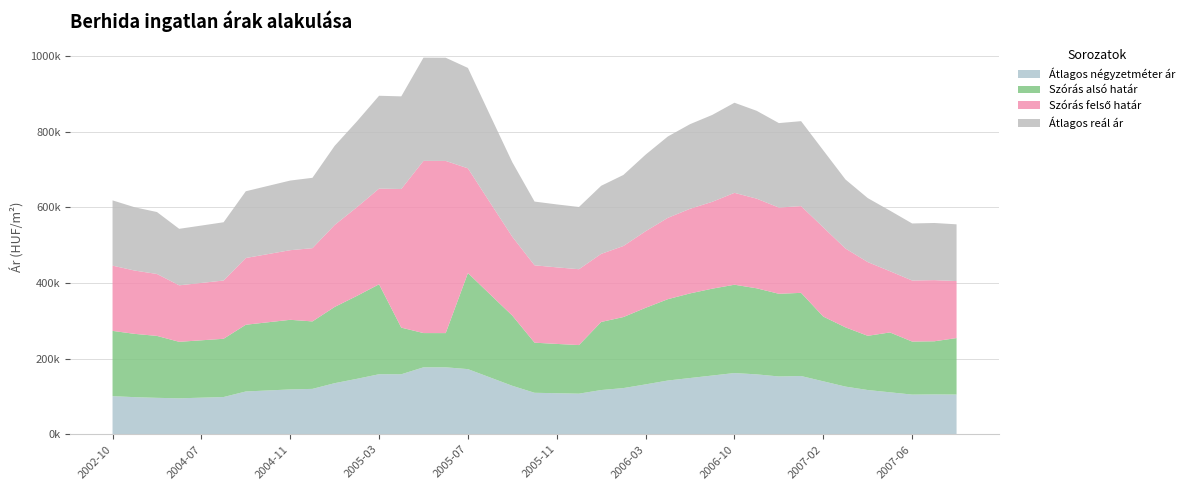

Reading right to left, transcribe all the data shown in this chart.

Átlagos négyzetméter ár: 105097	105411	104949	110990	117032	126024	140025	154027	152868	158393	161905	155312	148720	142128	131897	122142	116978	107425	108578	109732	128146	150200	172254	177046	177046	158655	158757	146582	135143	120039	118582	115885	113188	98520	96816	95113	96382	98158	100822
Szórás alsó határ: 149226	140427	140155	158203	143250	156597	171061	219783	218461	227446	233383	229544	223611	214941	202373	187731	179919	128409	130289	132406	185475	219520	253890	90386	90481	123254	237676	219103	201411	178310	183985	180180	176358	153938	151596	149299	163657	167250	172454
Szórás felső határ: 150616	161577	161305	161857	194894	208241	235775	229209	227887	236872	242809	229544	223611	214941	202373	187731	179919	200443	202323	204440	208307	242352	276722	454988	455083	366320	252896	234323	216631	193530	183985	180180	176358	153938	151596	149299	163657	167250	172454
Átlagos reál ár: 149921	151002	150730	160030	169072	182419	203418	224496	223174	232159	238096	229544	223611	214941	202373	187731	179919	164426	166306	168423	196891	230936	265306	272687	272782	244787	245286	226713	209021	185920	183985	180180	176358	153938	151596	149299	163657	167250	172454